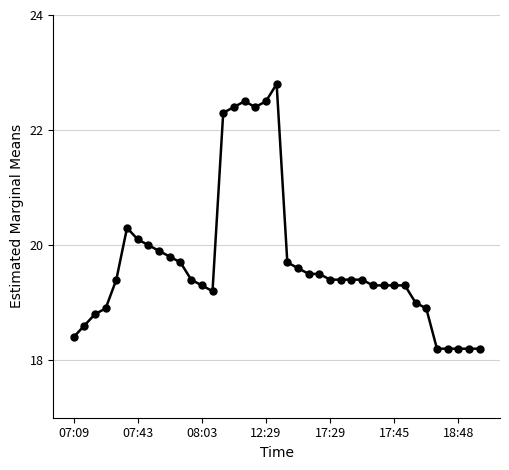

What is the average value?

19.7